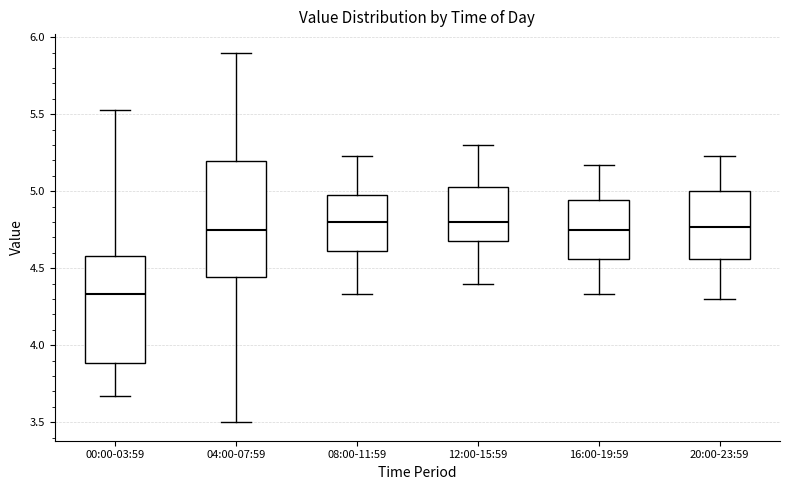

Which box's median line is the lowest?

00:00-03:59